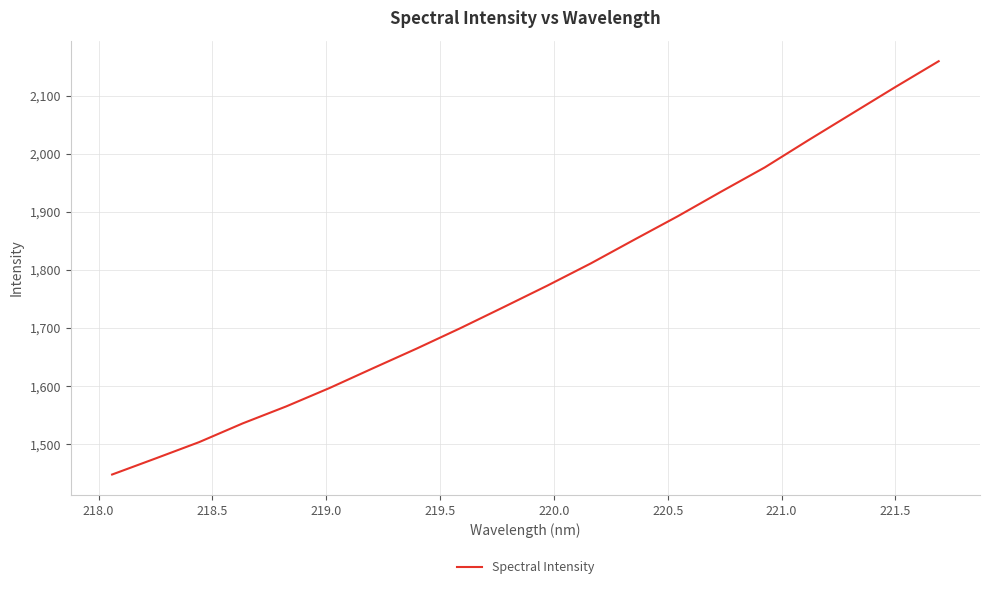

What is the maximum value shown in the chart?

2159.3